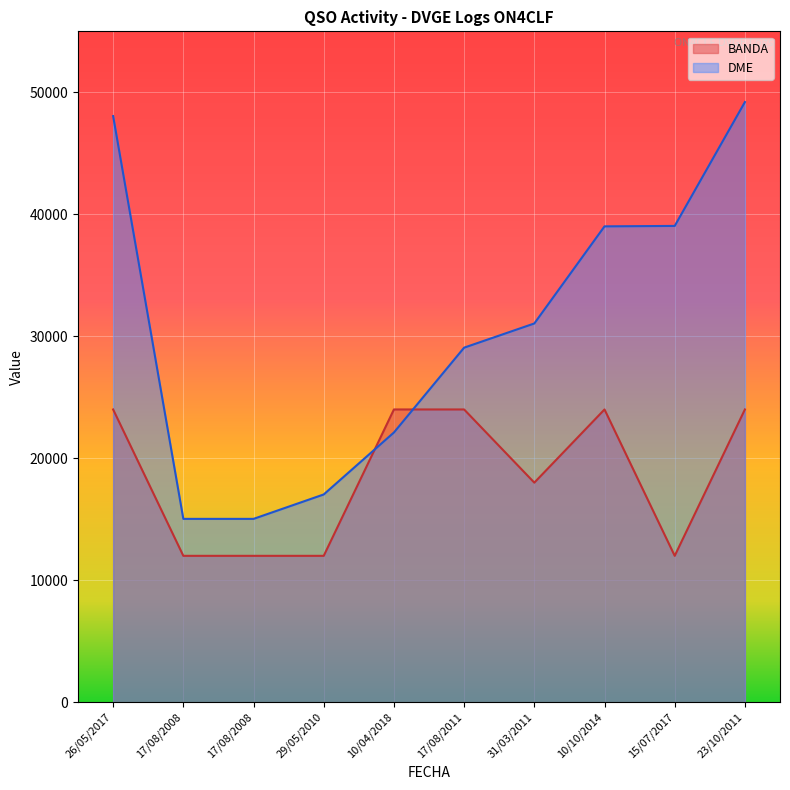

Rank the series at 17/08/2008 from highest to lowest value.

DME, BANDA